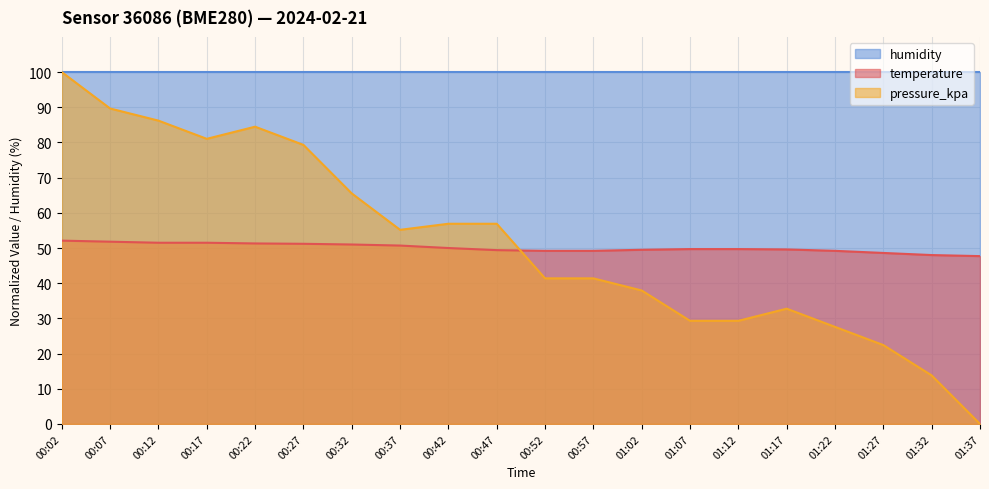

True or false: temperature has a value of 83.0 at 00:37.

False